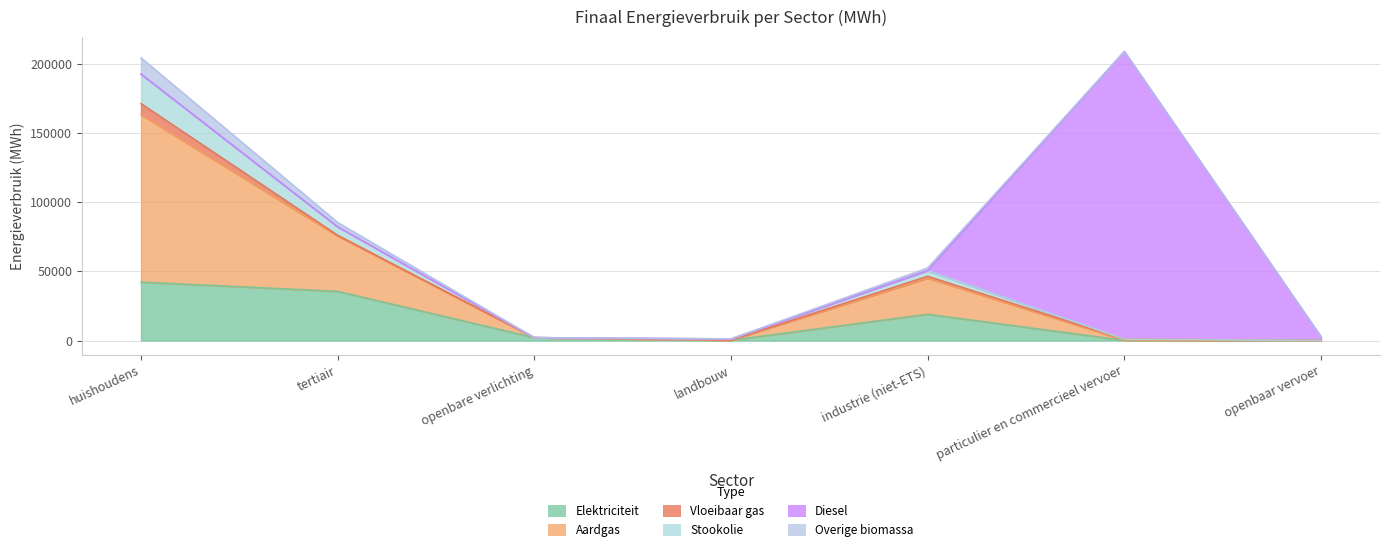

True or false: Stookolie and Aardgas intersect in this chart.

False